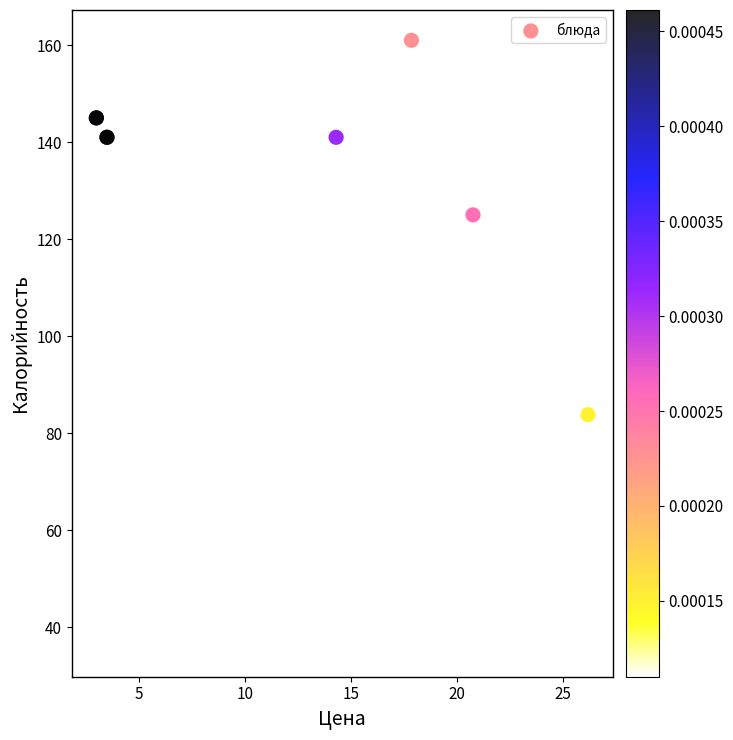

What Y value in the scatter plot is closest to 98?

83.8